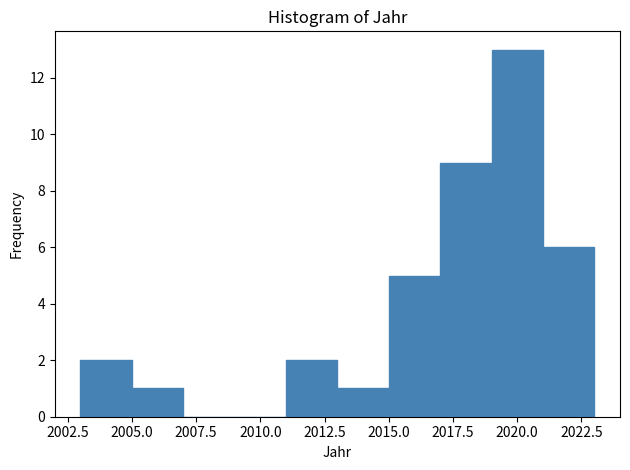

Reading left to right, list every bar in this chart as the range it spans on the x-axis followed by its height. The values are not printed on the chart, so give them approximately, as read against the axis.

2003 to 2005: 2
2005 to 2007: 1
2007 to 2009: 0
2009 to 2011: 0
2011 to 2013: 2
2013 to 2015: 1
2015 to 2017: 5
2017 to 2019: 9
2019 to 2021: 13
2021 to 2023: 6